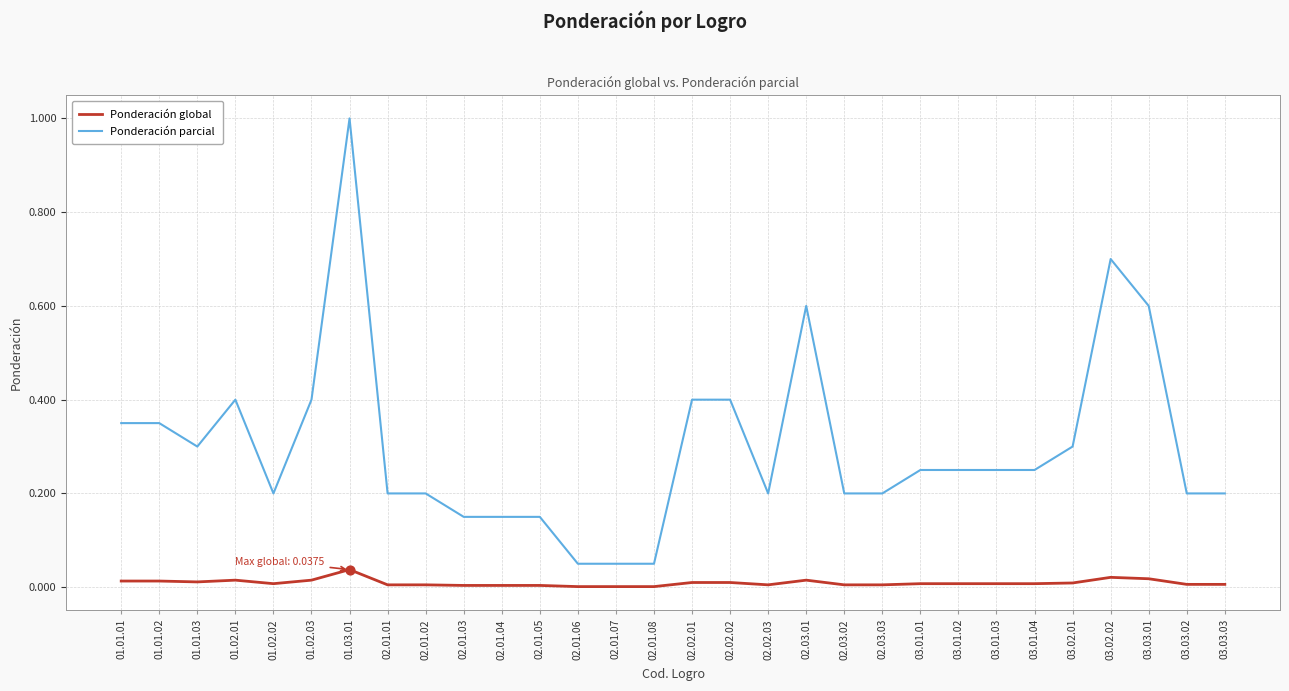

Which series has the largest total across all categories?

Ponderación parcial